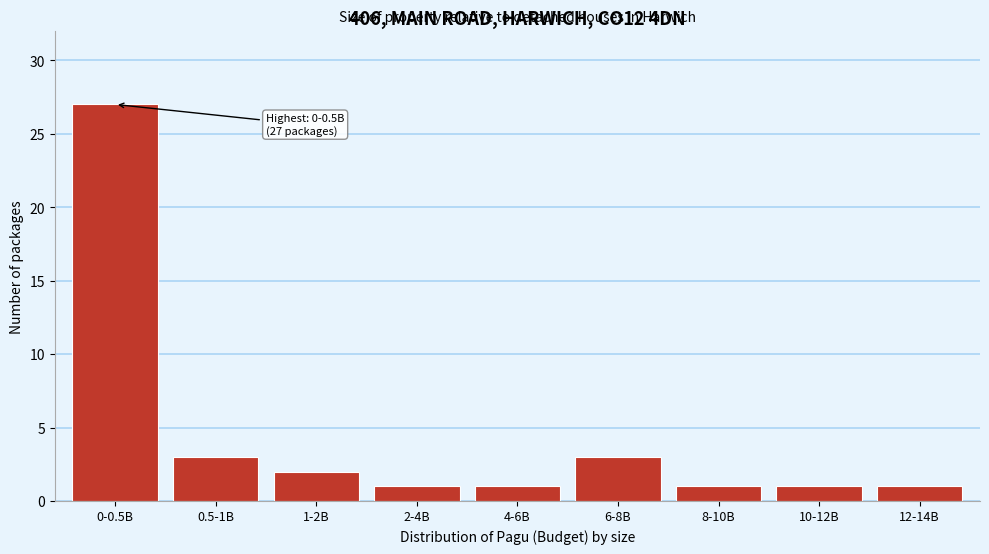

Reading right to left, extract all data points from this chart.

12-14B=1	10-12B=1	8-10B=1	6-8B=3	4-6B=1	2-4B=1	1-2B=2	0.5-1B=3	0-0.5B=27